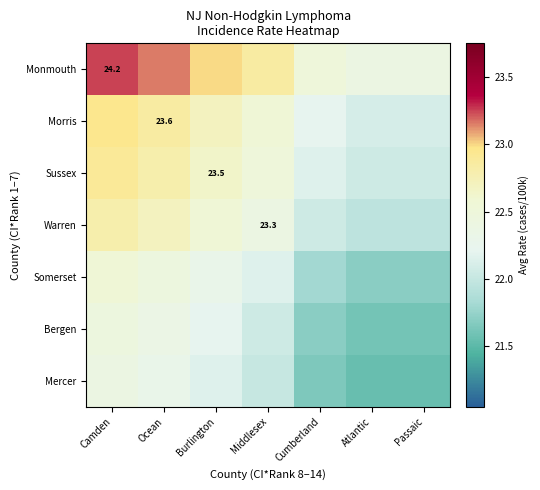

Count the number of data series in this chart.

7